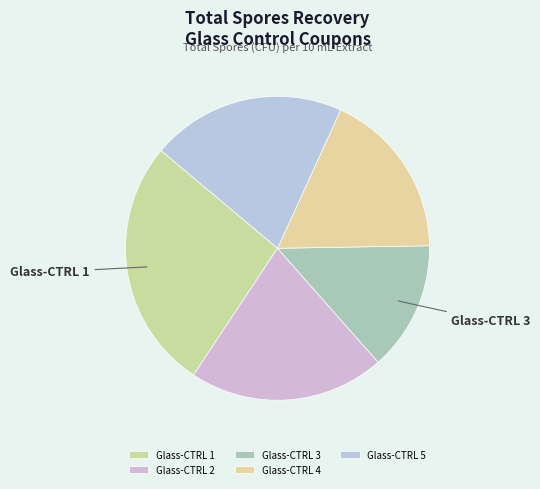

Which category has the biggest portion of the pie?

Glass-CTRL 1